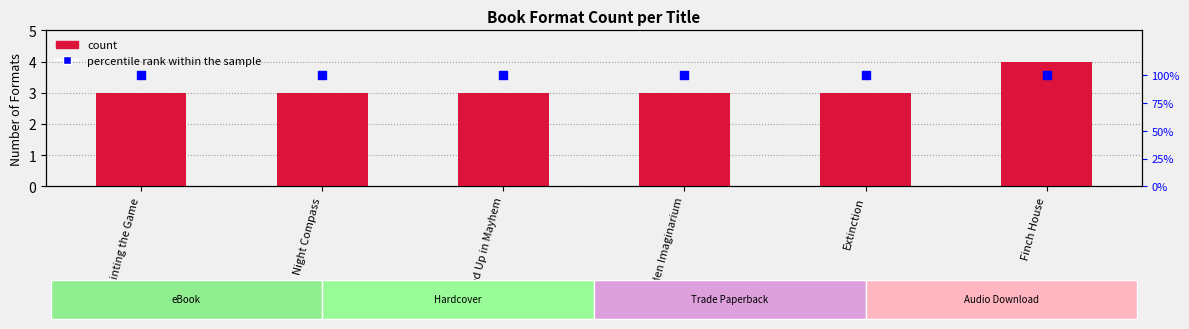

Which series reaches the minimum Y coordinate?

percentile rank within the sample